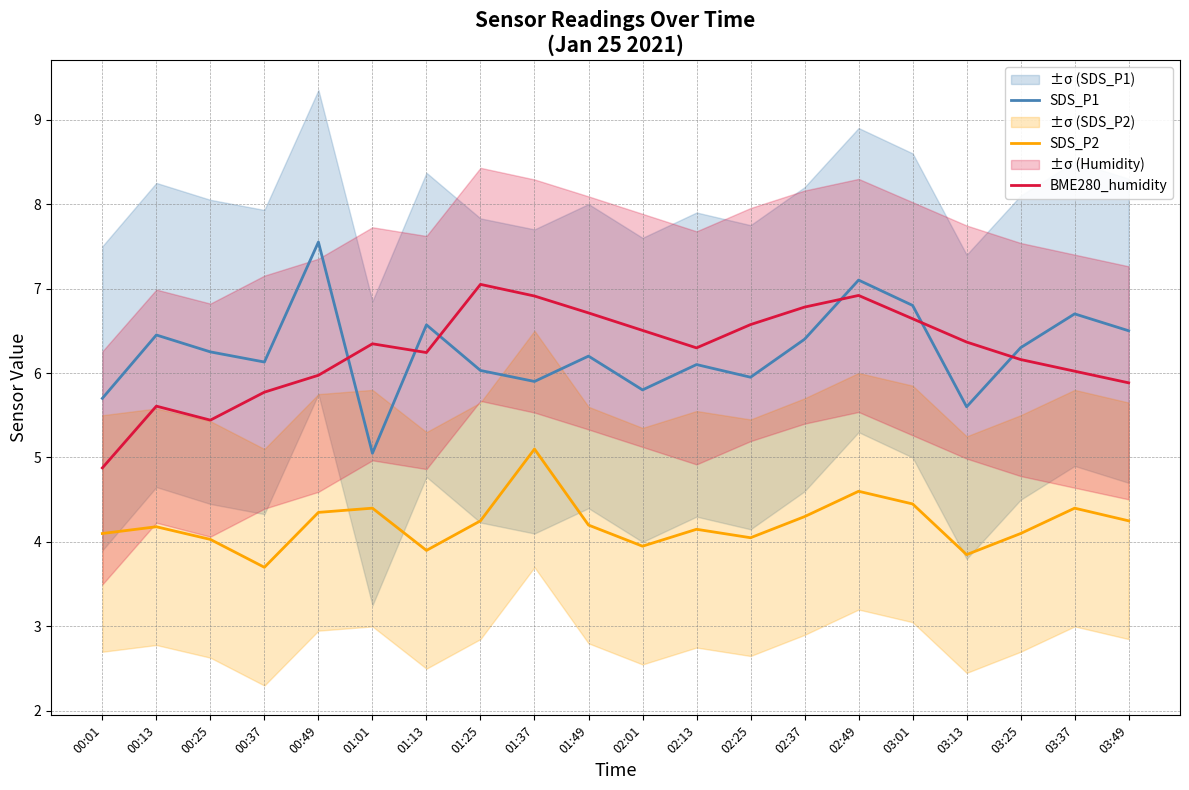

Reading right to left, list all the values displayed in this chart.

SDS_P1: 6.5	6.7	6.3	5.6	6.8	7.1	6.4	6.0	6.1	5.8	6.2	5.9	6.0	6.6	5.0	7.5	6.1	6.2	6.5	5.7
SDS_P2: 4.2	4.4	4.1	3.9	4.5	4.6	4.3	4.0	4.2	4.0	4.2	5.1	4.2	3.9	4.4	4.3	3.7	4.0	4.2	4.1
BME280_humidity: 5.9	6.0	6.2	6.4	6.6	6.9	6.8	6.6	6.3	6.5	6.7	6.9	7.0	6.2	6.3	6.0	5.8	5.4	5.6	4.9